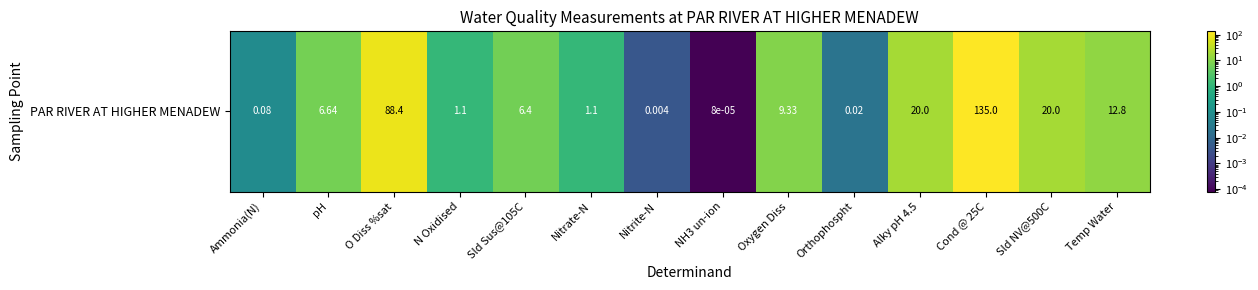

The chart shows a value of 35.3 at Sld NV@500C. True or false?

False